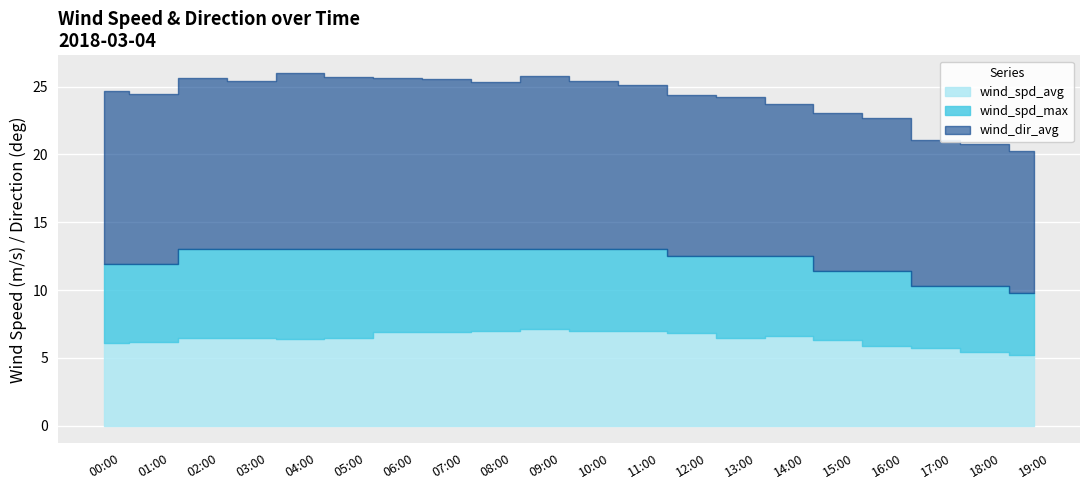

True or false: wind_spd_avg and wind_dir_avg cross at least once.

False